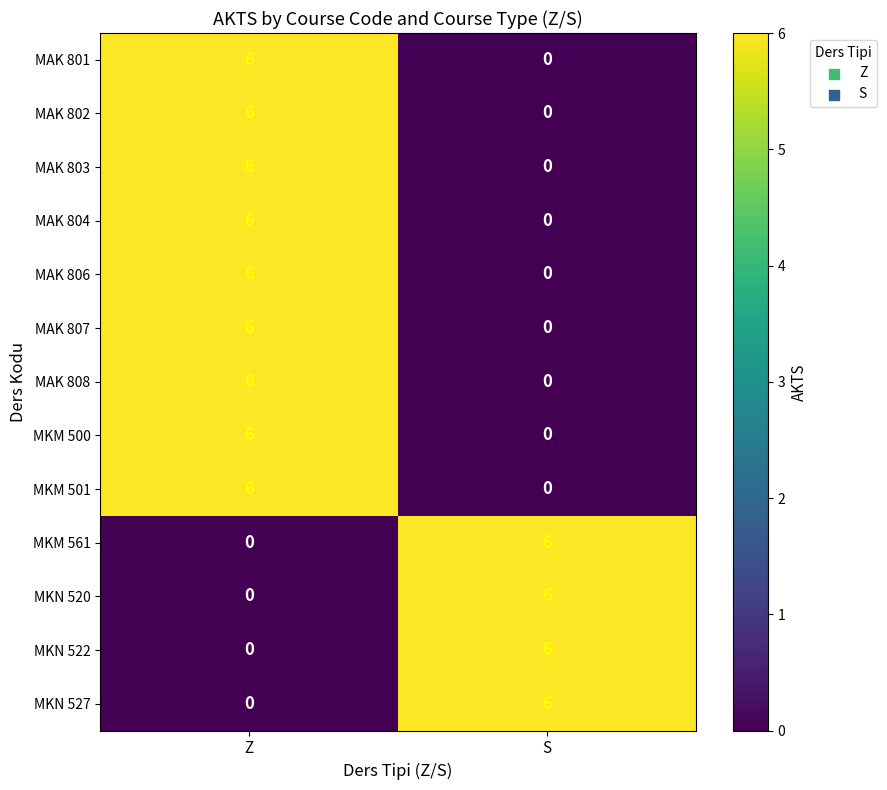

True or false: MKN 520 has a value of 4 at Z.

False